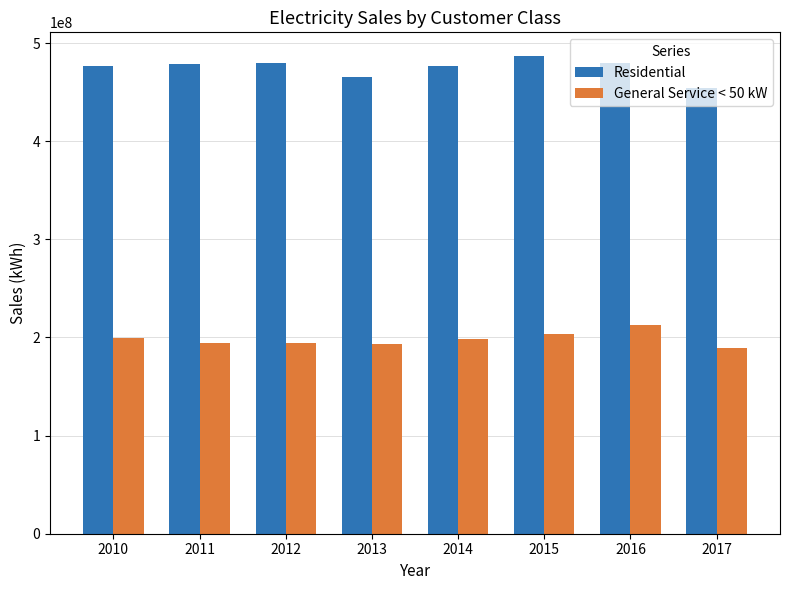

At which label does Residential reach its minimum?

2017